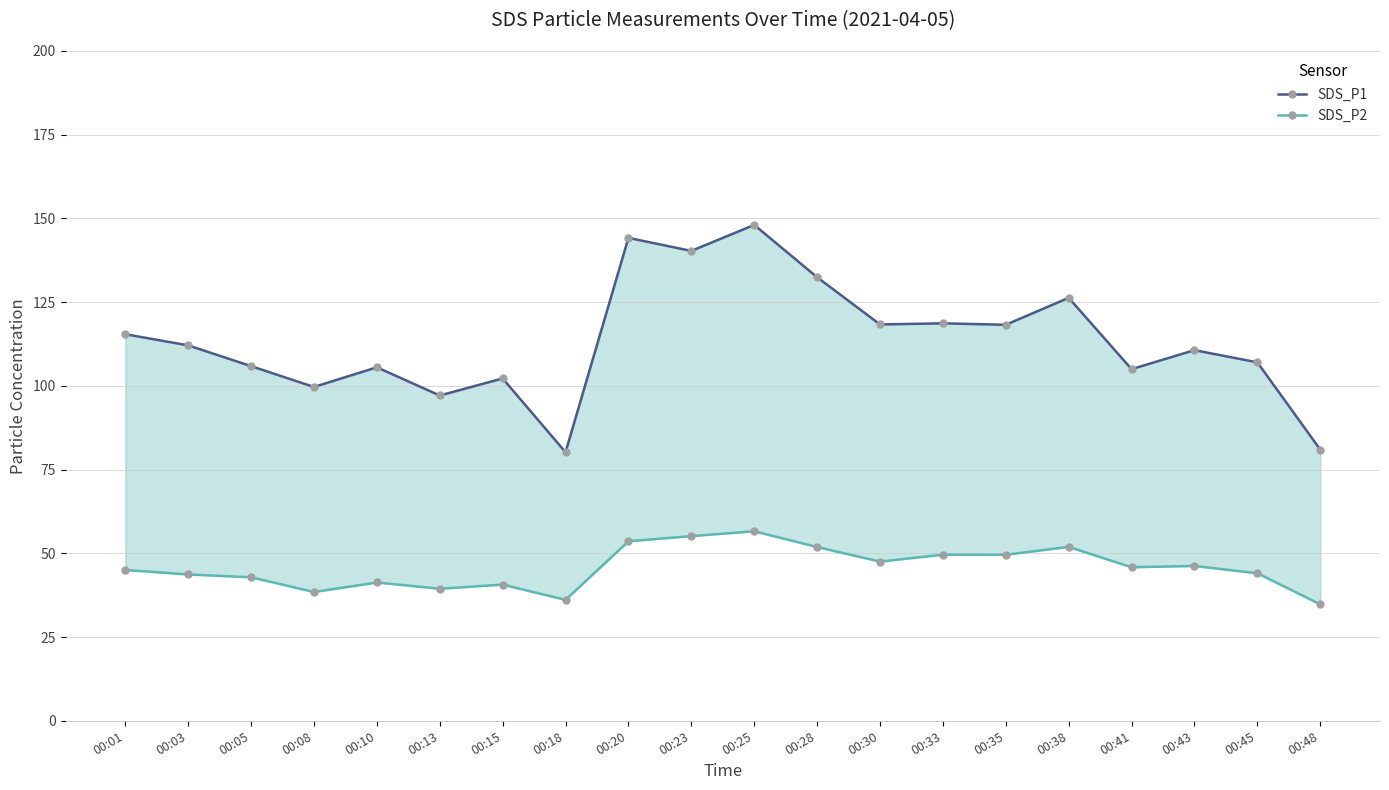

What value does the SDS_P2 series have at 00:03?

43.7